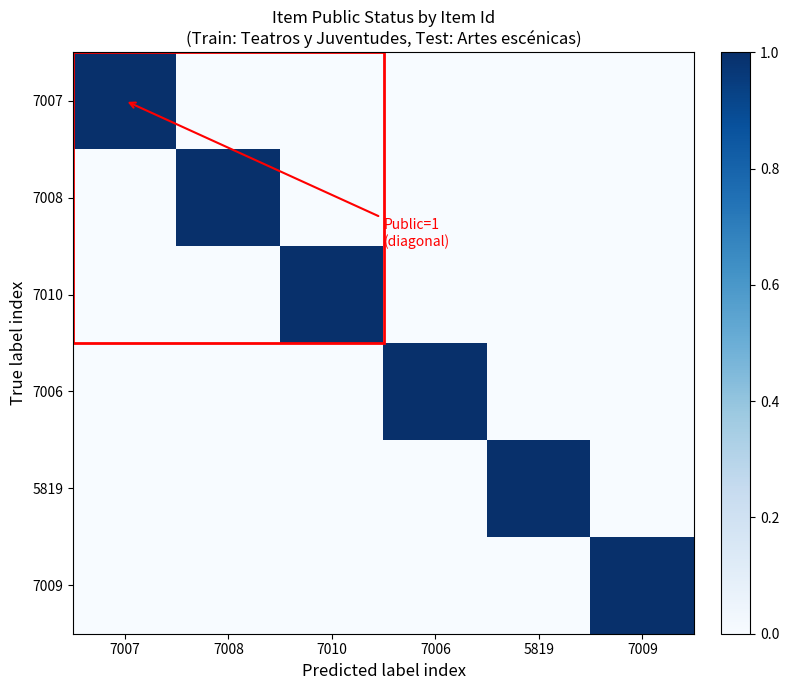

Which label corresponds to the smallest value in the chart?

7008